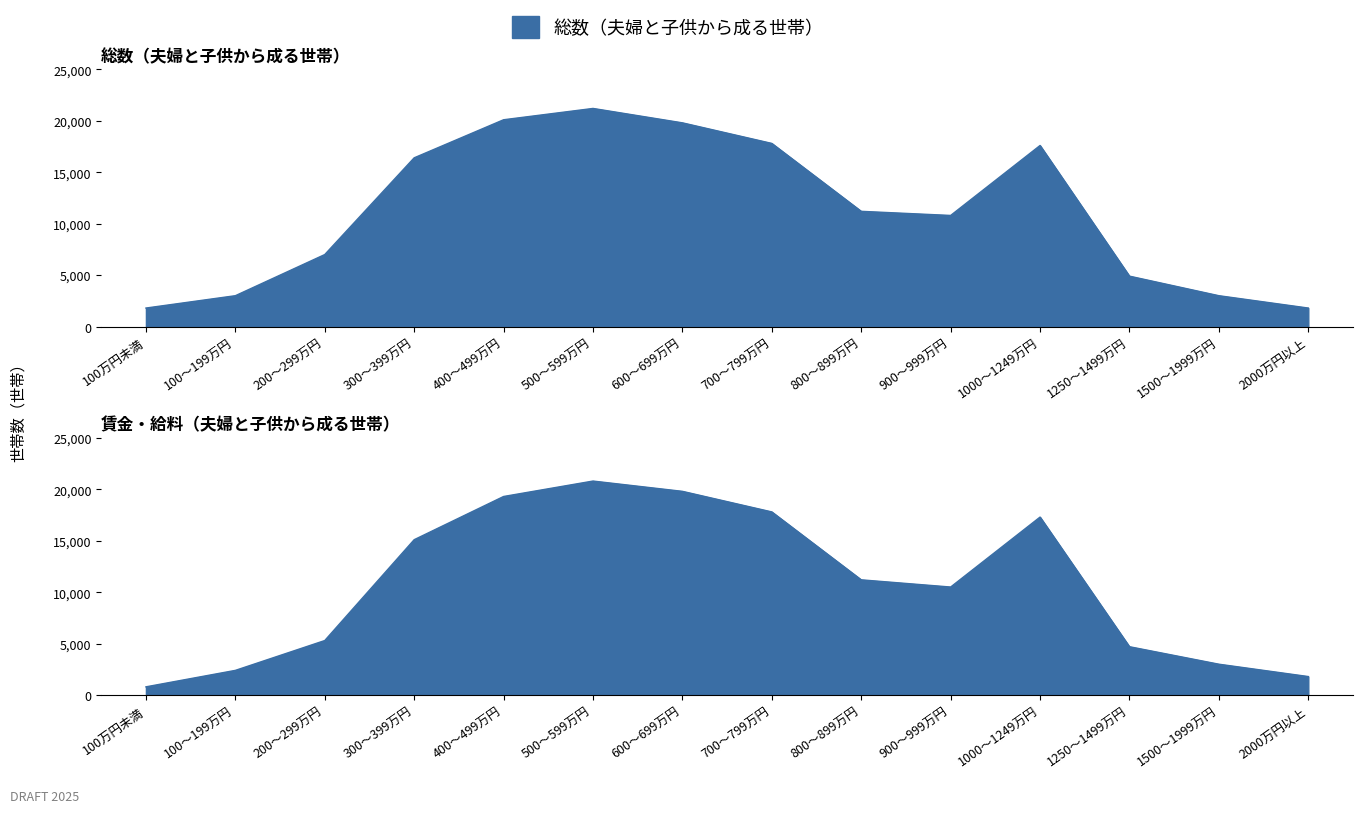

Reading left to right, list all the values displayed in this chart.

総数（夫婦と子供から成る世帯）: 1800	3000	7000	16400	20100	21200	19800	17800	11200	10800	17600	4900	3000	1800
賃金・給料がある世帯（夫婦と子供から成る世帯）: 800	2400	5300	15100	19300	20800	19800	17800	11200	10500	17300	4700	3000	1800